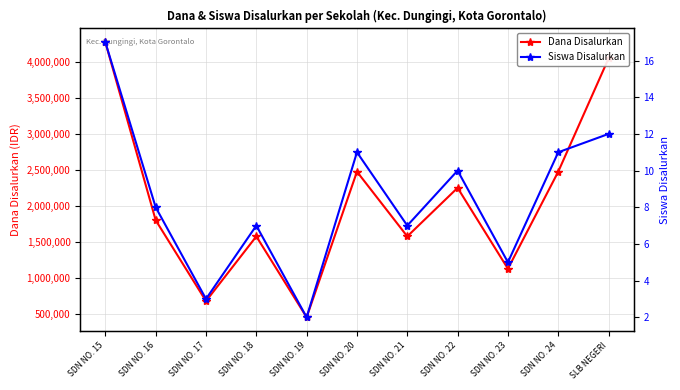

How many categories are shown in the chart?

11